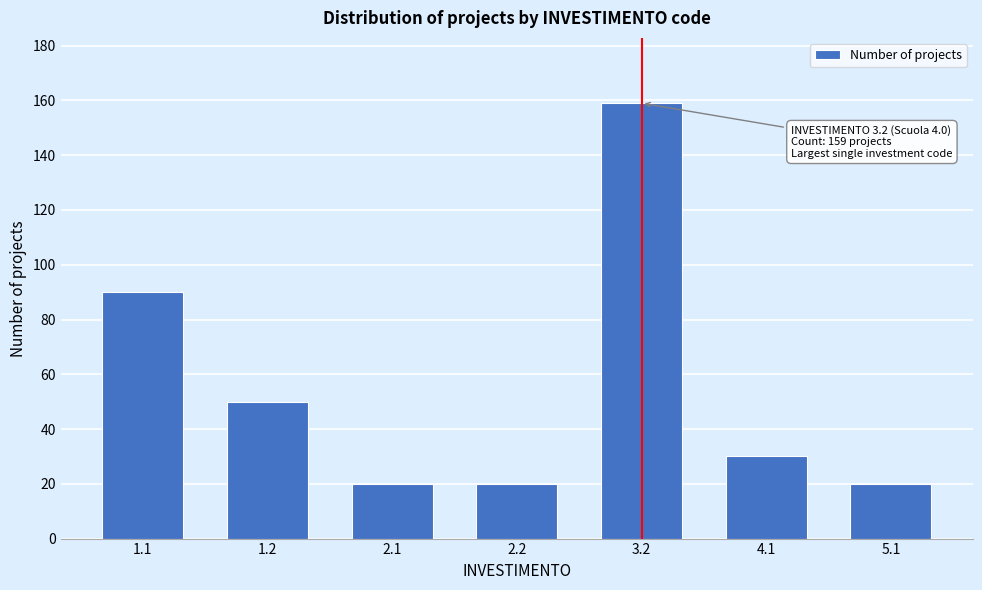

Reading left to right, list all the values displayed in this chart.

1.1=90	1.2=50	2.1=20	2.2=20	3.2=159	4.1=30	5.1=20